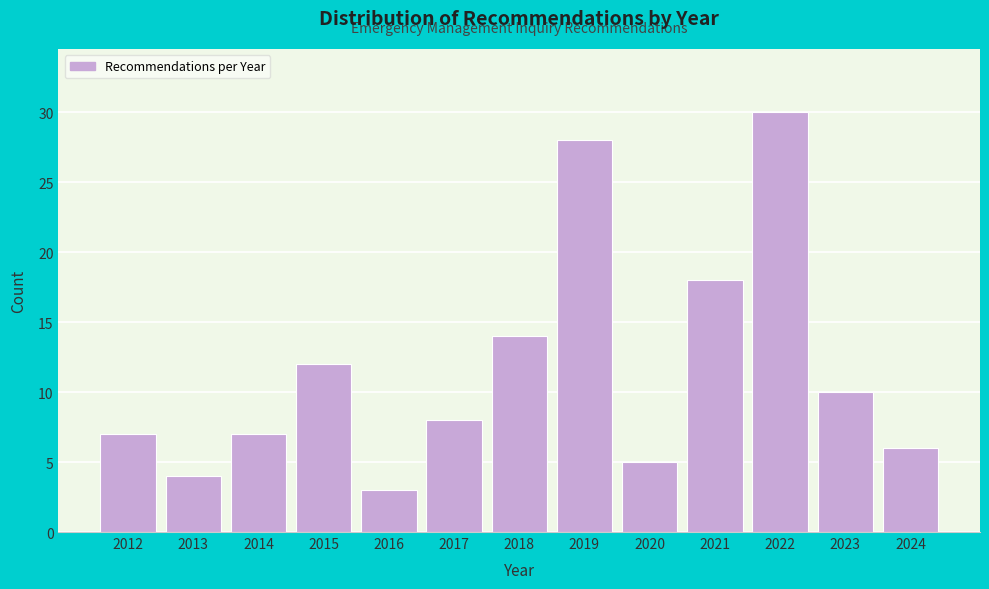

Reading right to left, transcribe all the data shown in this chart.

6	10	30	18	5	28	14	8	3	12	7	4	7